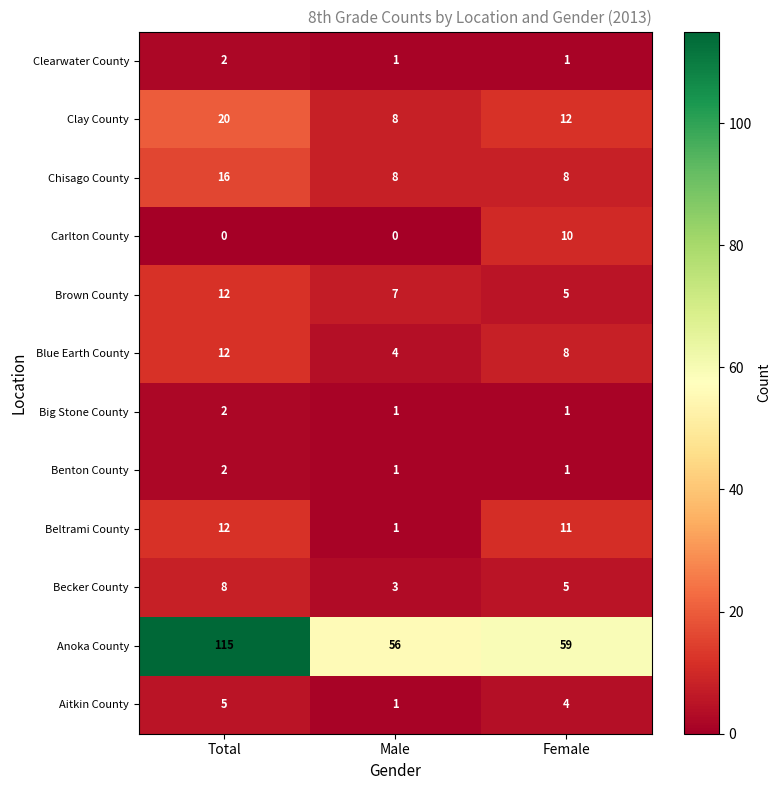

How many Blue Earth County values are between 4 and 12?

3